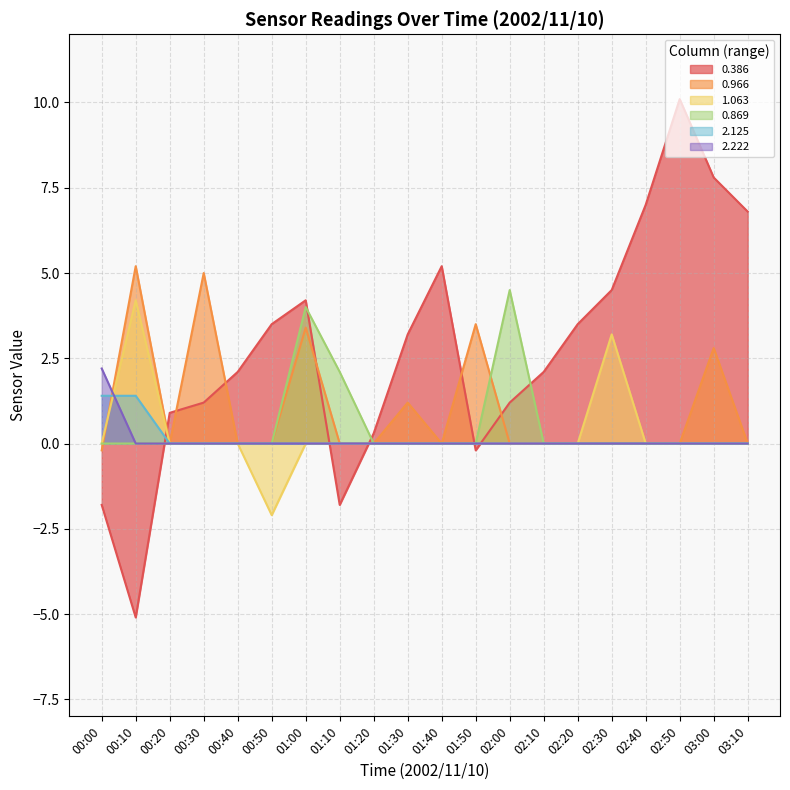

Between 00:10 and 02:10, which is larger?

02:10